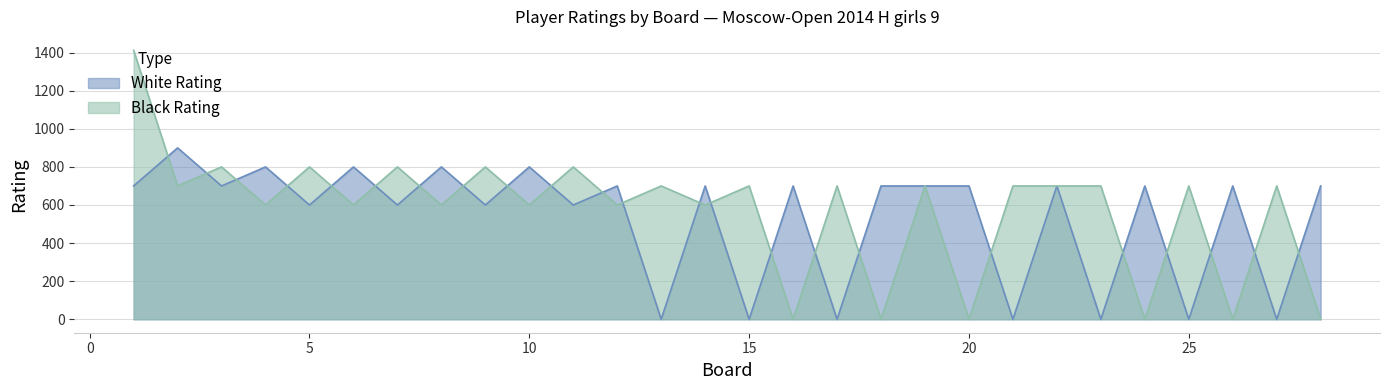

Reading left to right, extract all data points from this chart.

White Rating: 1=700	2=900	3=700	4=800	5=600	6=800	7=600	8=800	9=600	10=800	11=600	12=700	13=0	14=700	15=0	16=700	17=0	18=700	19=700	20=700	21=0	22=700	23=0	24=700	25=0	26=700	27=0	28=700
Black Rating: 1=1412	2=700	3=800	4=600	5=800	6=600	7=800	8=600	9=800	10=600	11=800	12=600	13=700	14=600	15=700	16=0	17=700	18=0	19=700	20=0	21=700	22=700	23=700	24=0	25=700	26=0	27=700	28=0